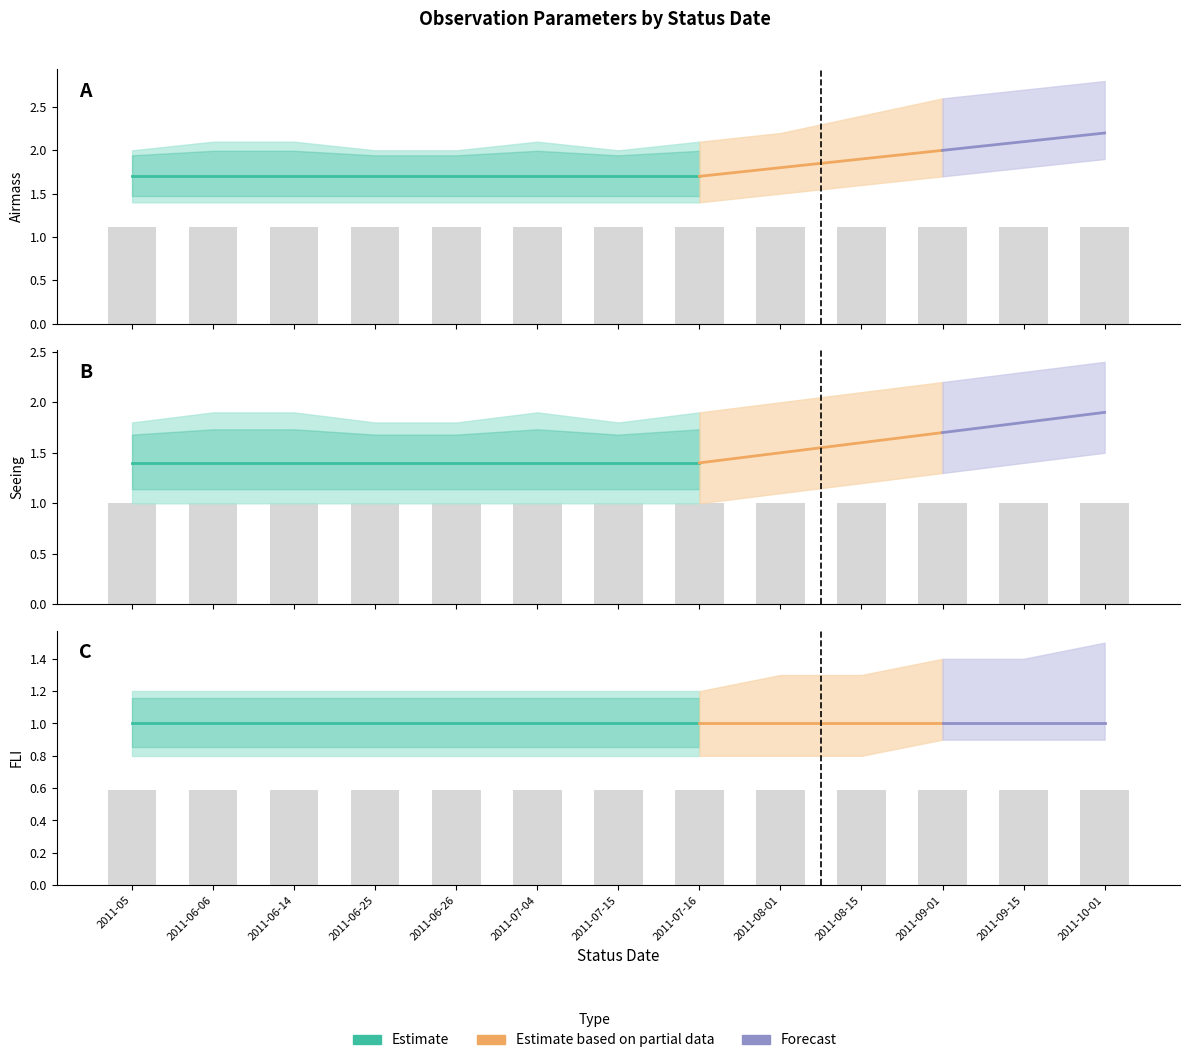

At which category is the sum across all series the highest?

2011-10-01